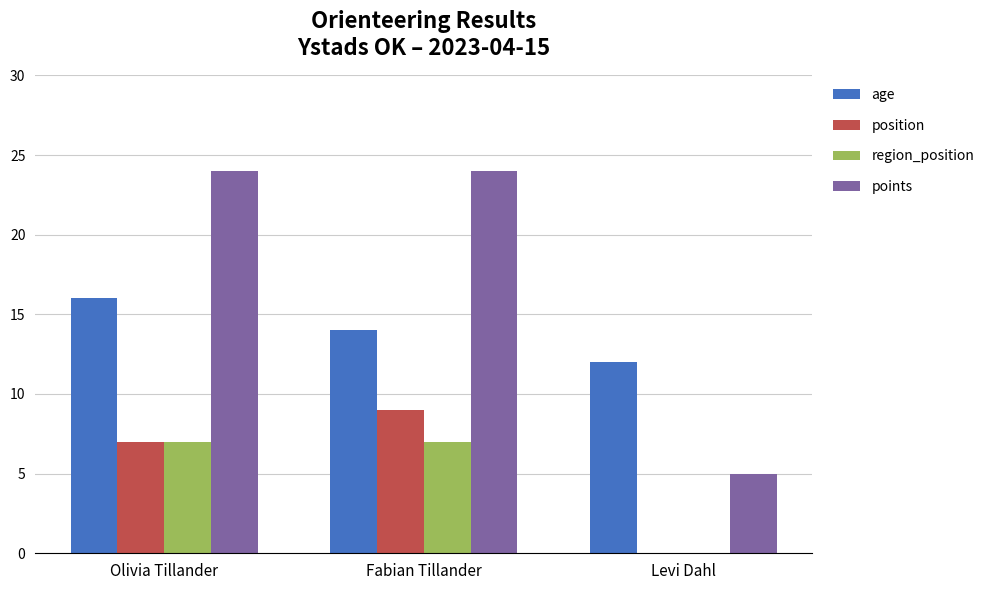

What is the sum of the region_position values at Fabian Tillander and Olivia Tillander?

14